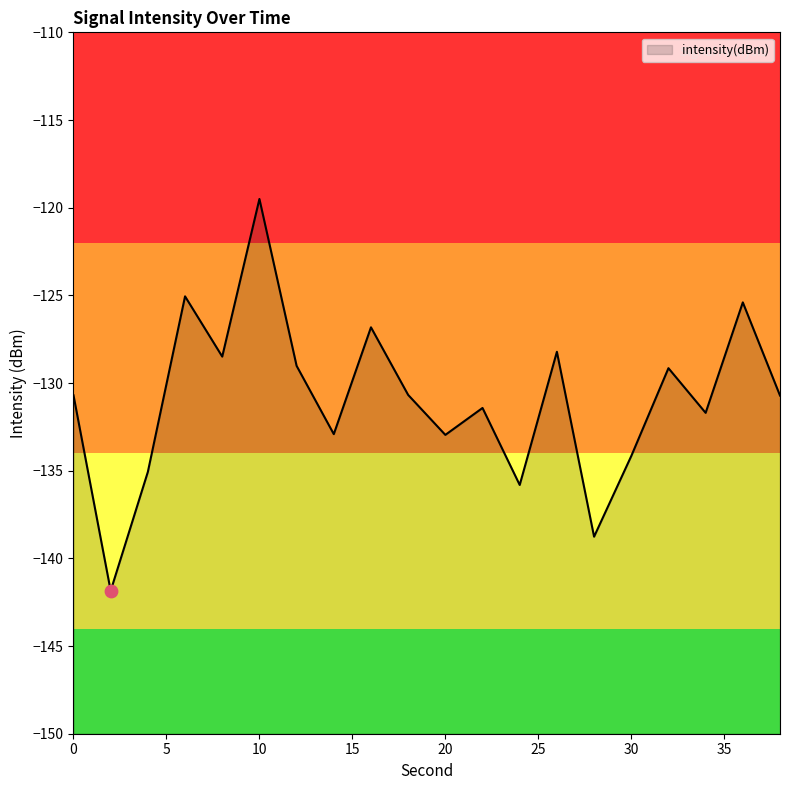

Between 36 and 26, which is larger?

36